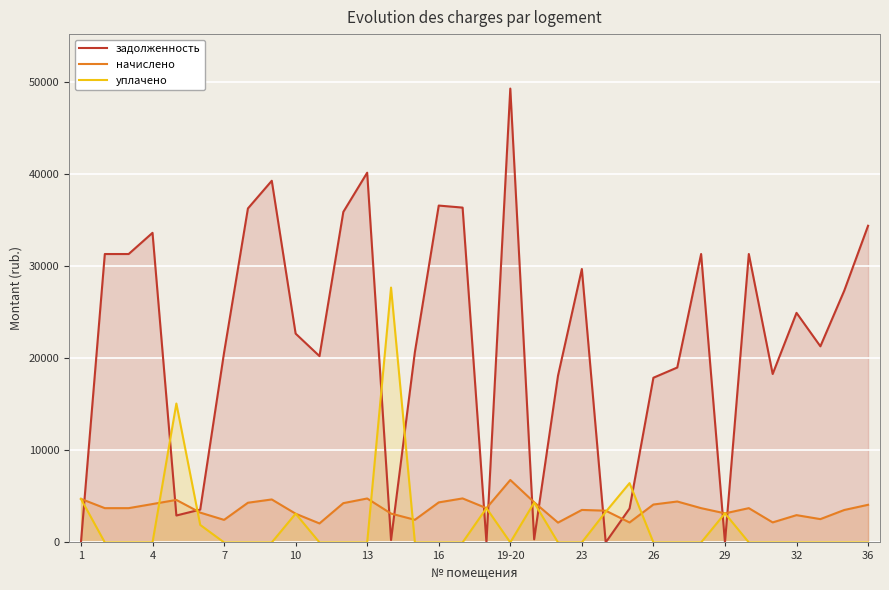

Rank the series by their maximum value, from highest to lowest.

задолженность, уплачено, начислено